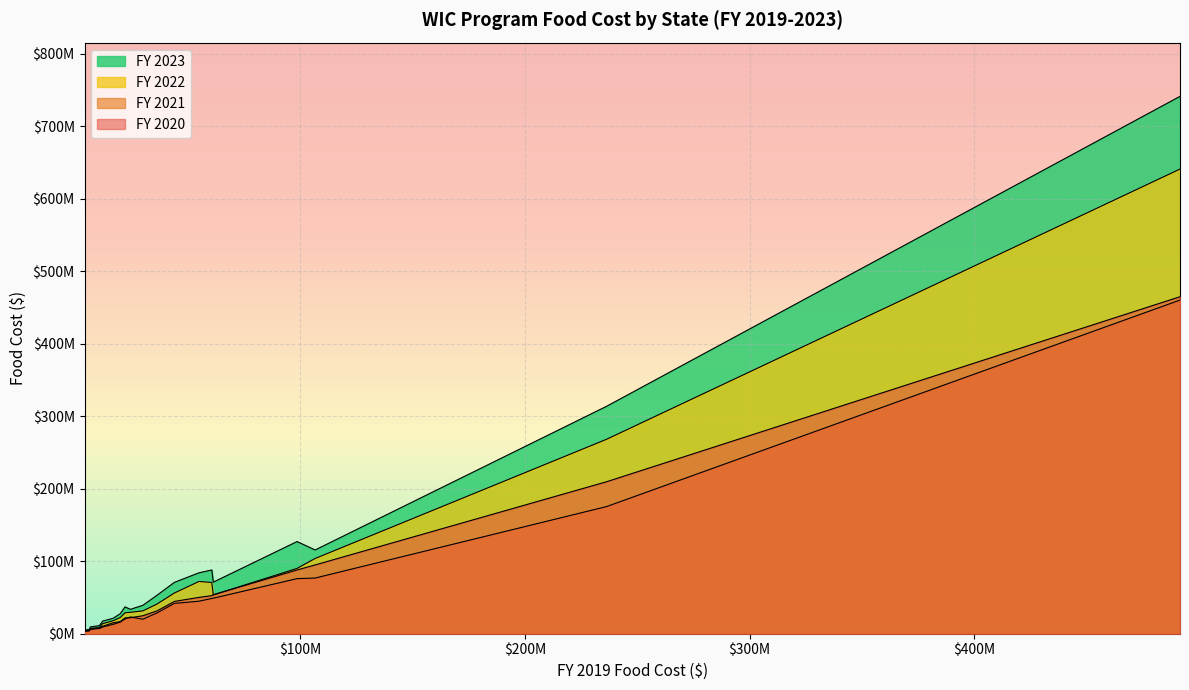

At how many categories does at least one series exceed 363940121?

1